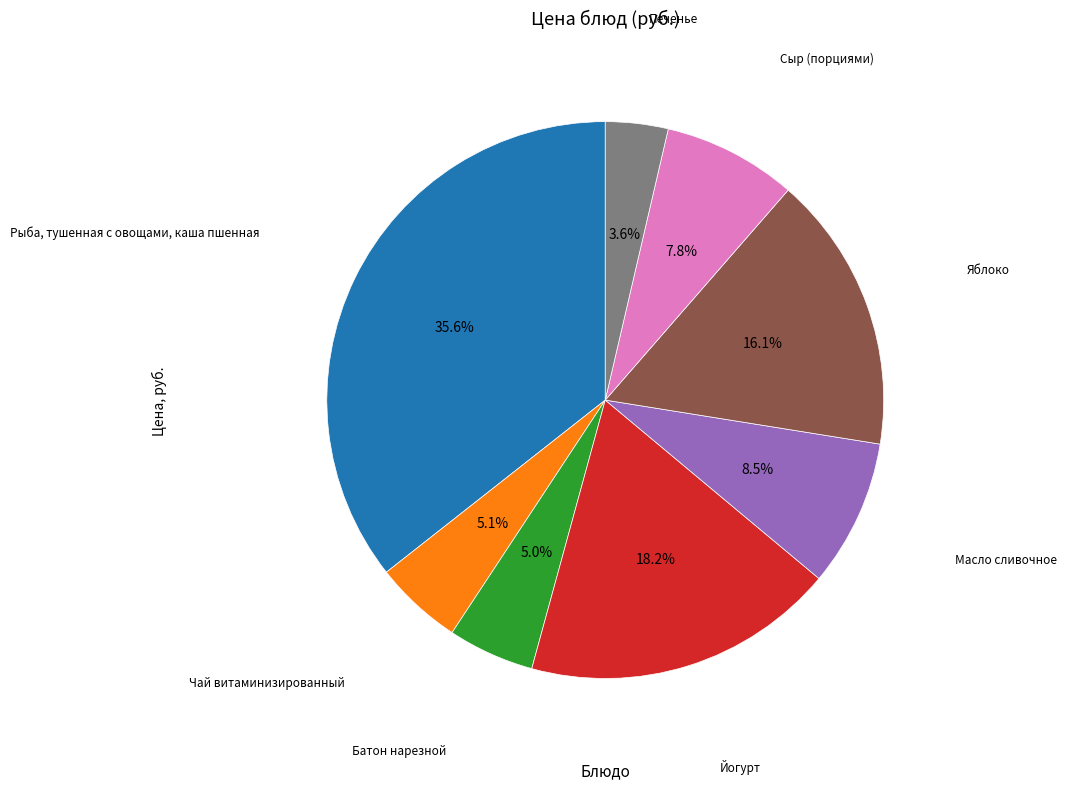

Is there a majority slice in this chart?

No